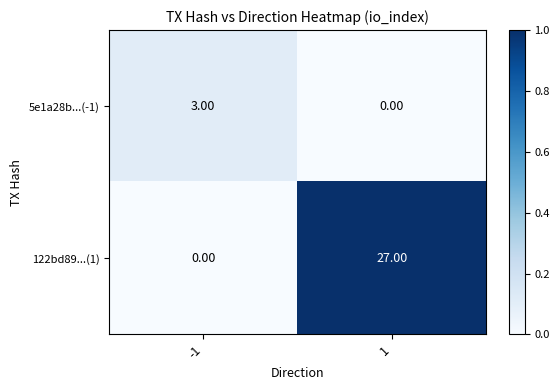

Rank the series at -1 from lowest to highest value.

122bd89...(1), 5e1a28b...(-1)